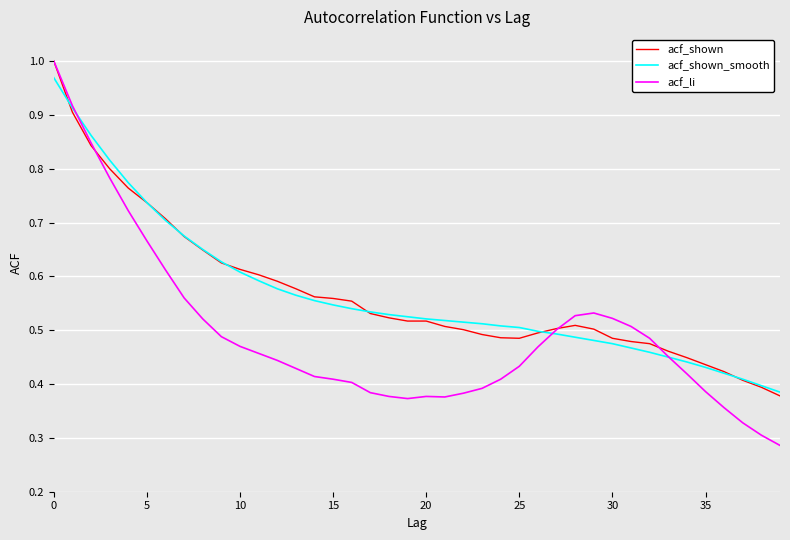

What are all the series names shown in the legend?

acf_shown, acf_shown_smooth, acf_li